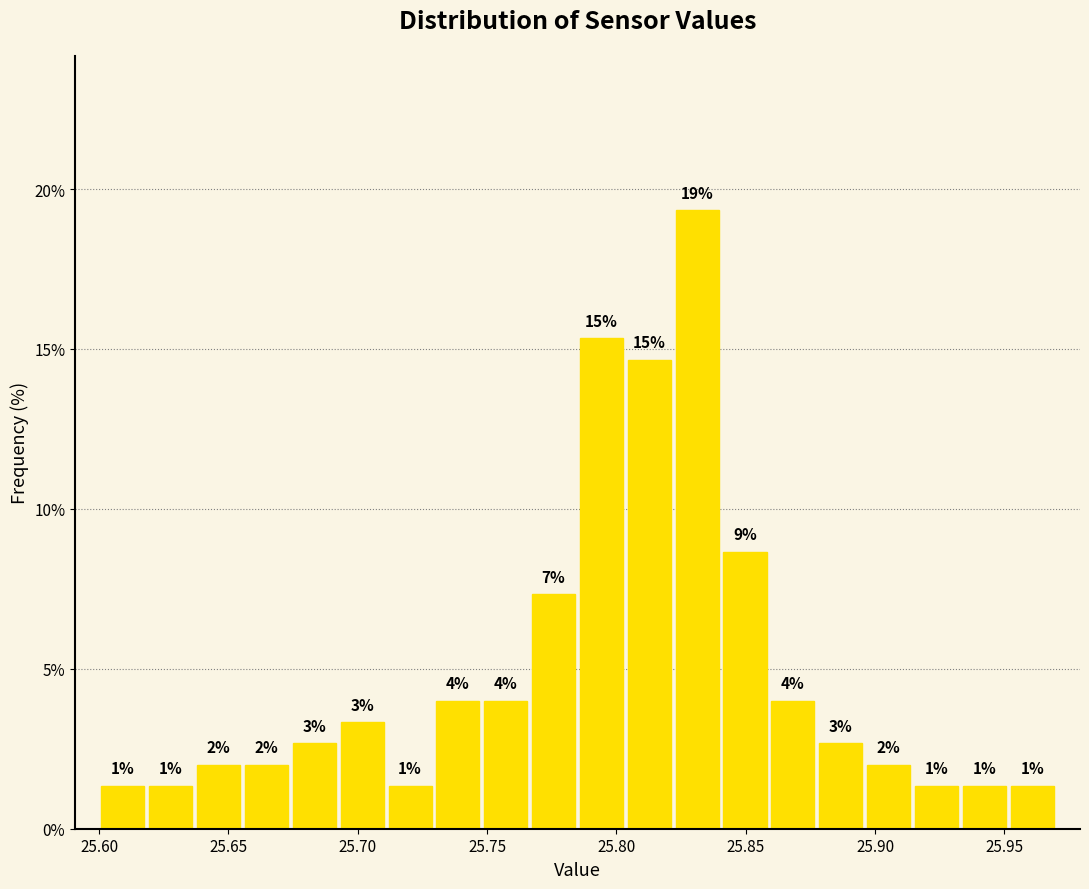

Around what value on the x-axis is the tallest bar? Give the approximate position of its centre, as read against the axis.

25.830